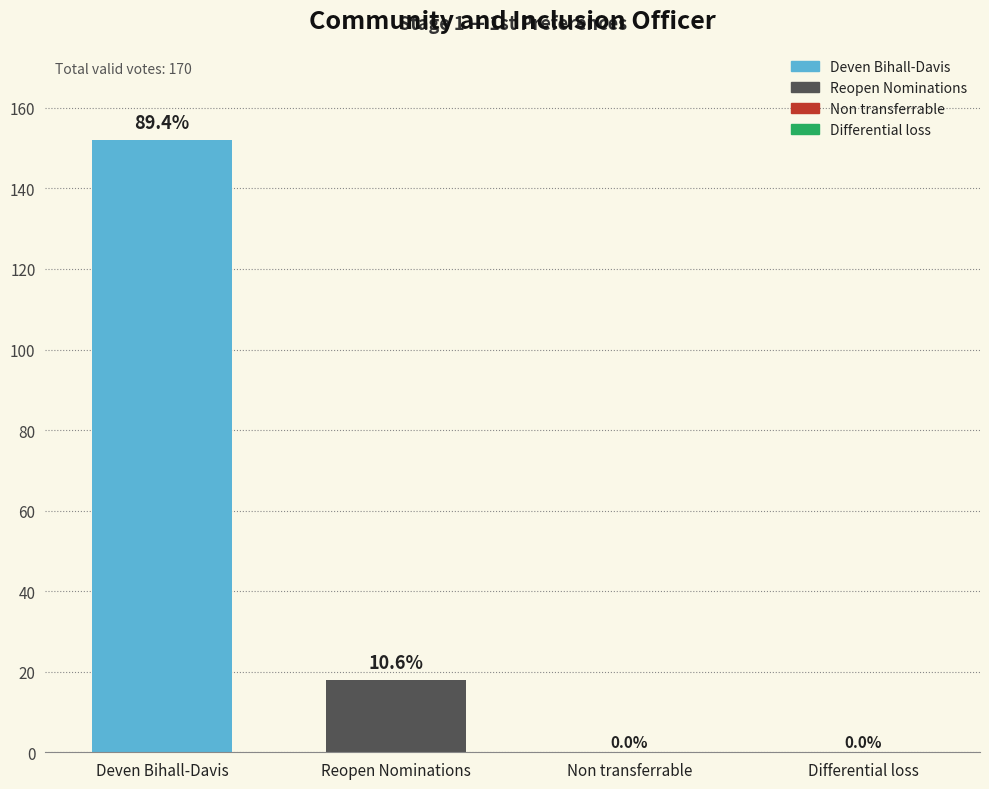

Does the chart contain stacked bars?

No